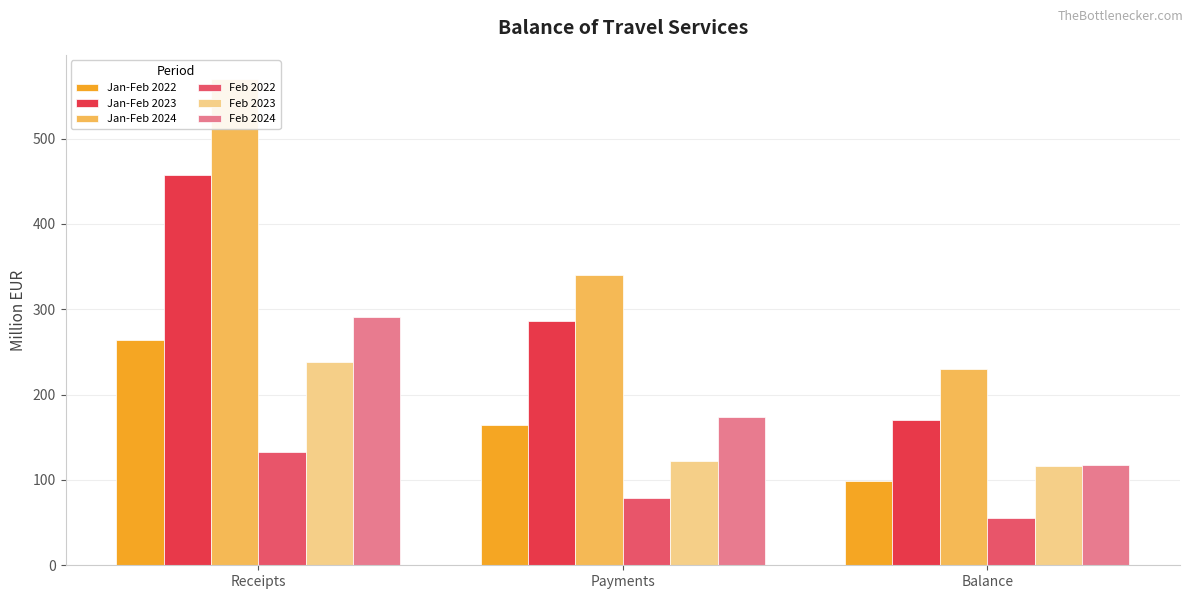

At which category is the sum across all series the highest?

Receipts